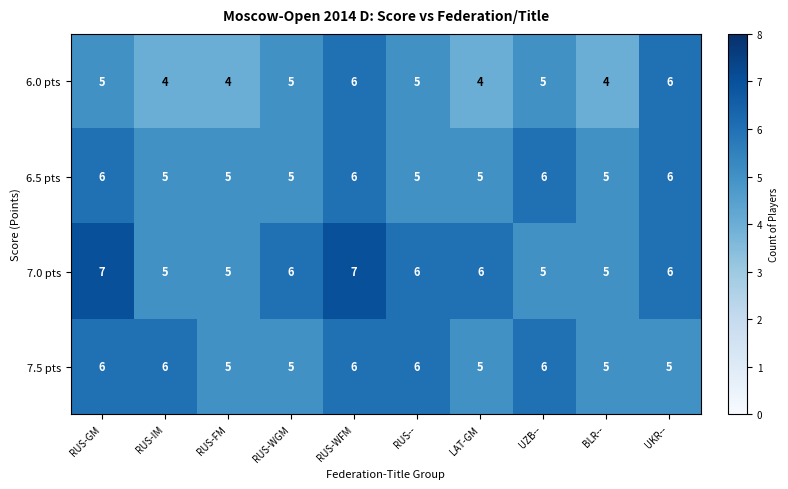

What is the average value of the 7.5 pts series?

6